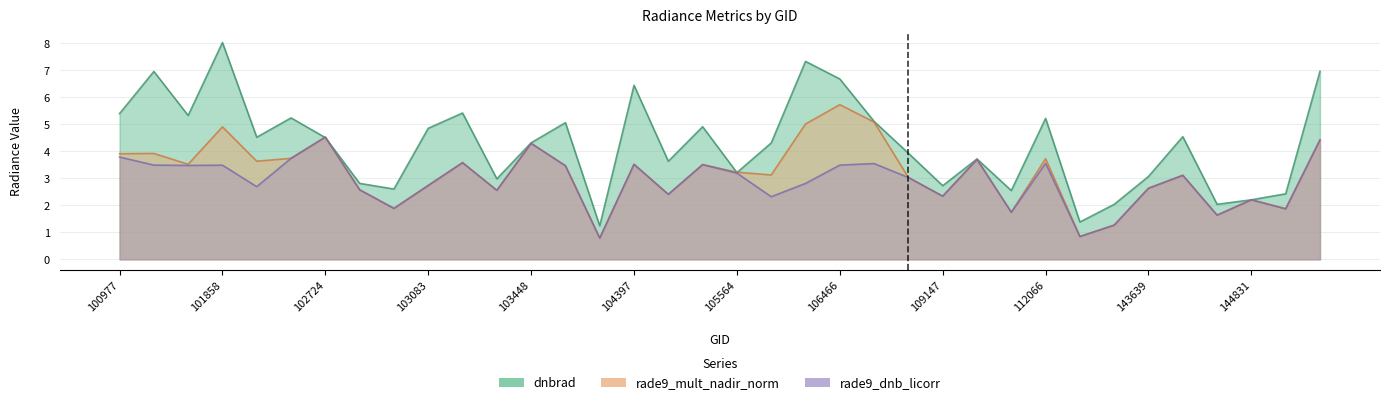

True or false: rade9_dnb_licorr and dnbrad cross at least once.

True